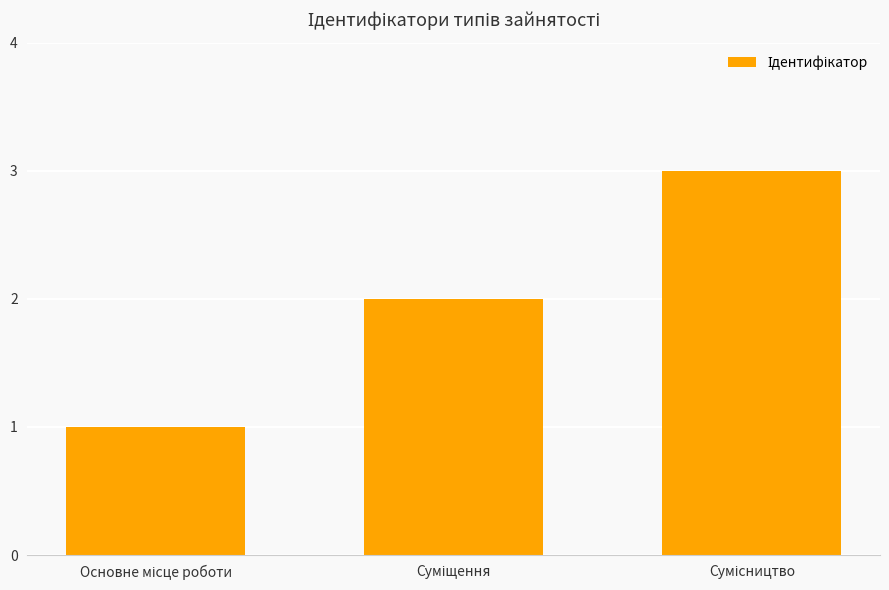

Reading left to right, transcribe all the data shown in this chart.

1	2	3